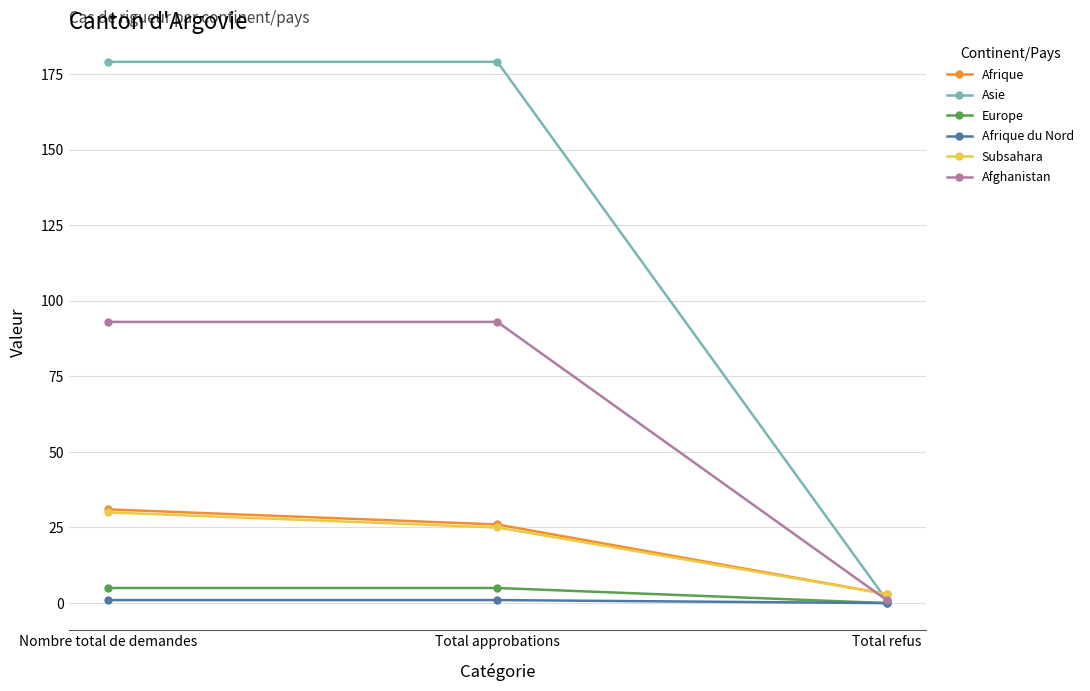

Rank the categories by Afrique value from highest to lowest.

Nombre total de demandes, Total approbations, Total refus